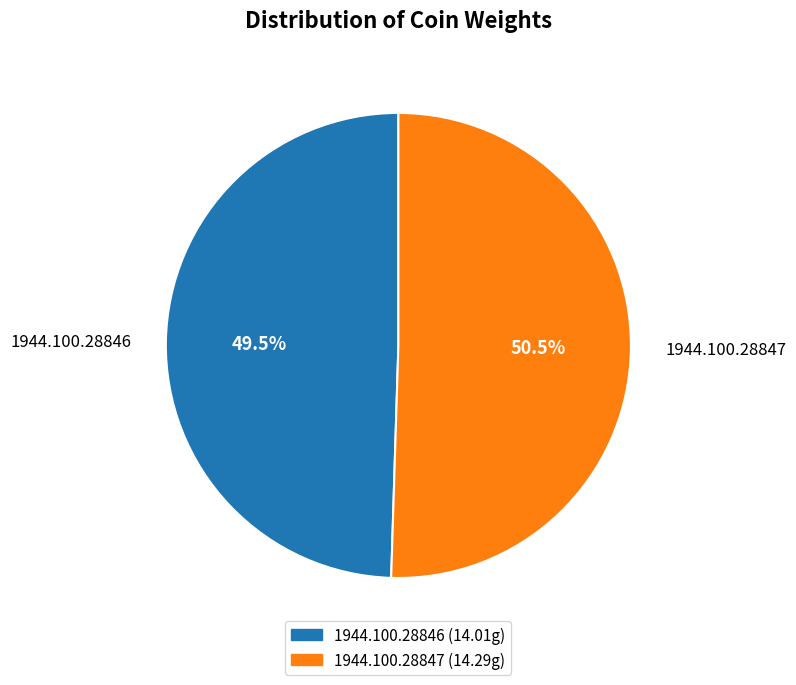

Is 1944.100.28846 the majority of the pie?

No